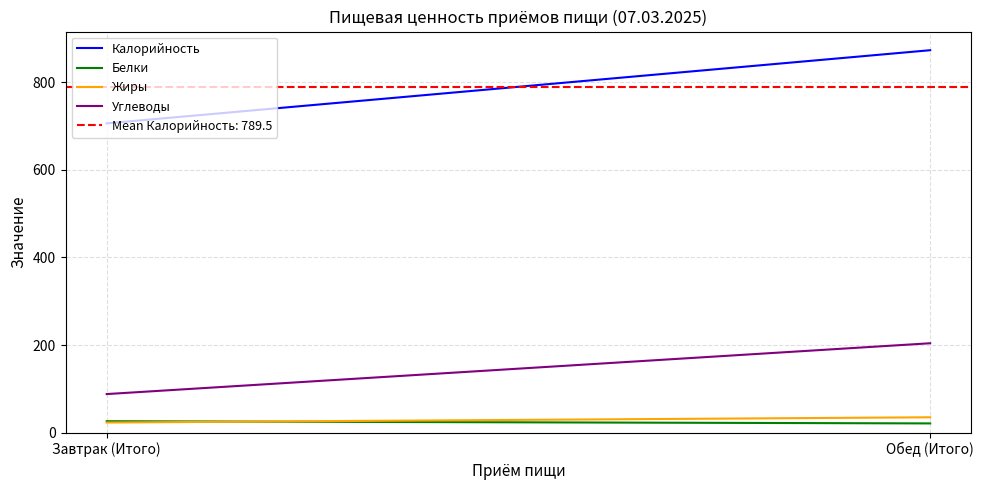

Is the value of Углеводы at Завтрак (Итого) greater than the value of Жиры at Обед (Итого)?

Yes